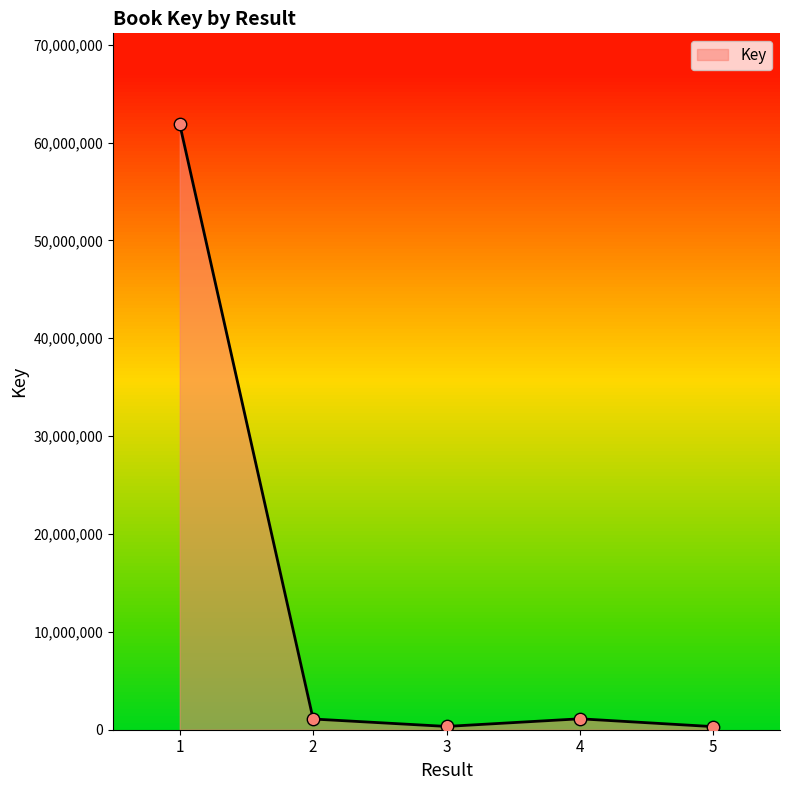

Which has a higher value, 3 or 2?

2